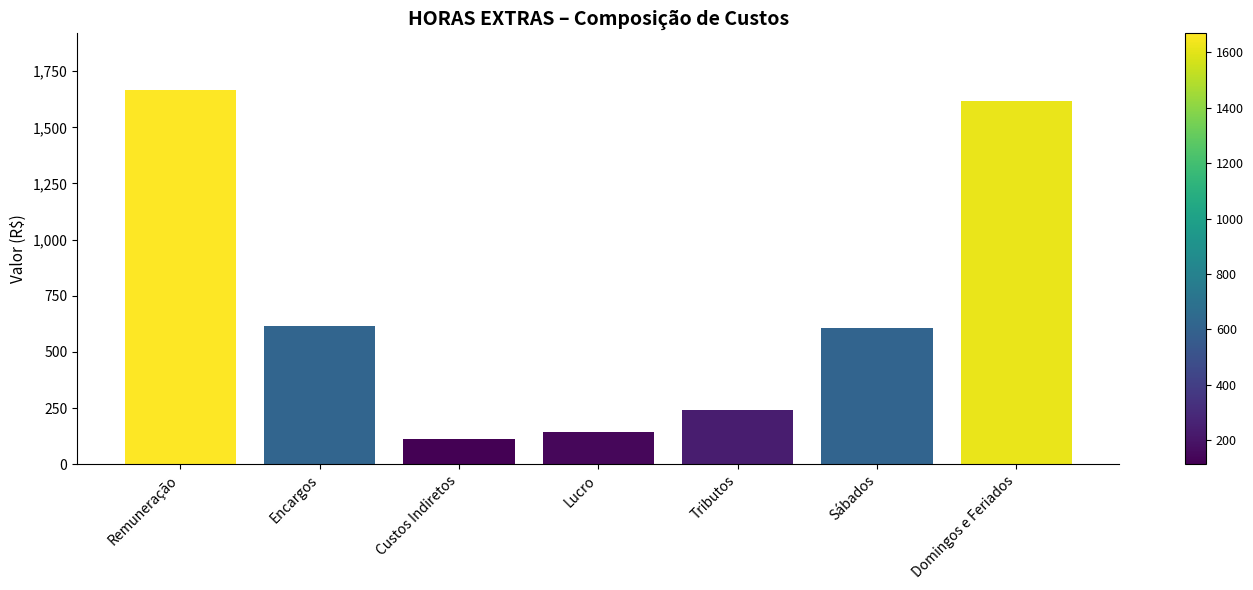

What is the change in value from Custos Indiretos to Sábados?

+492.0